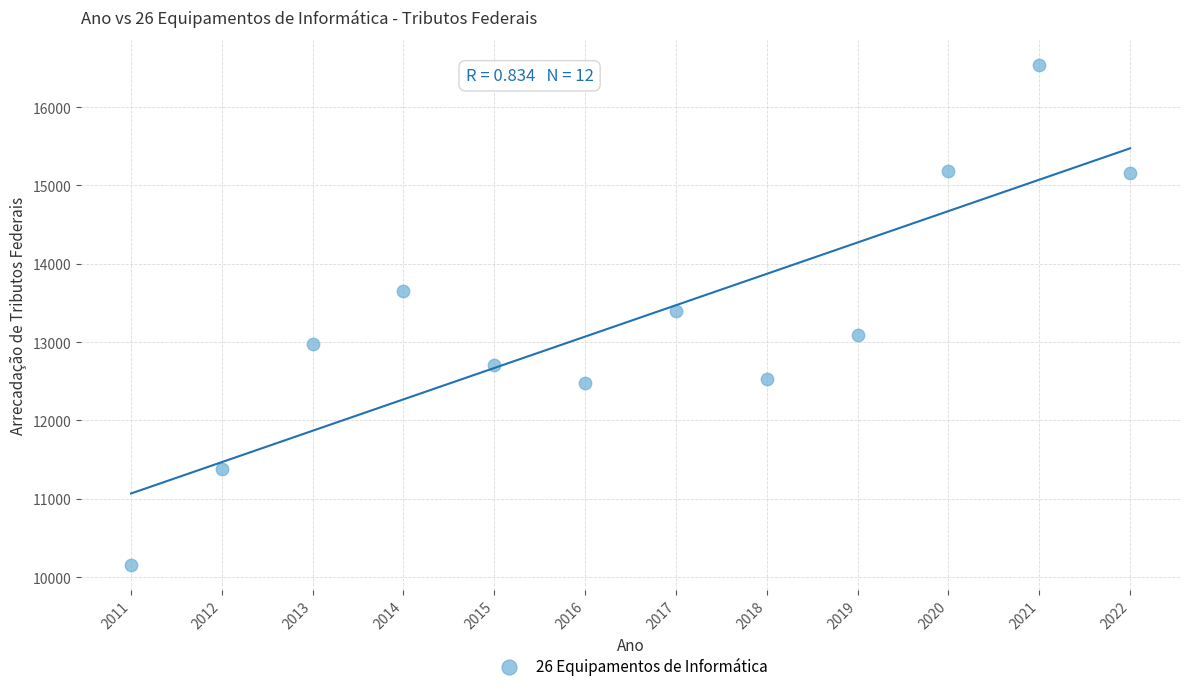

What is the range of X values (max minus min)?

11.0